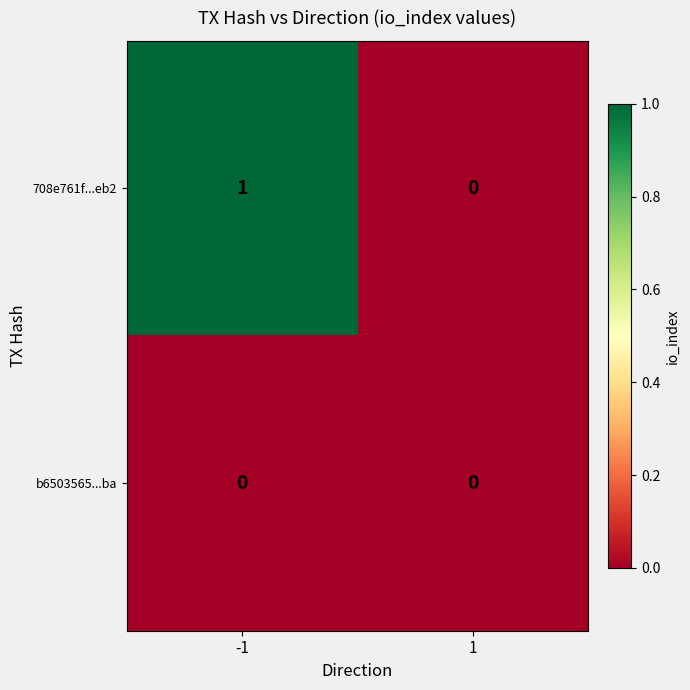

Reading right to left, what are all the values shown in this chart?

708e761f...eb2: 1=0	-1=1
b6503565...ba: 1=0	-1=0